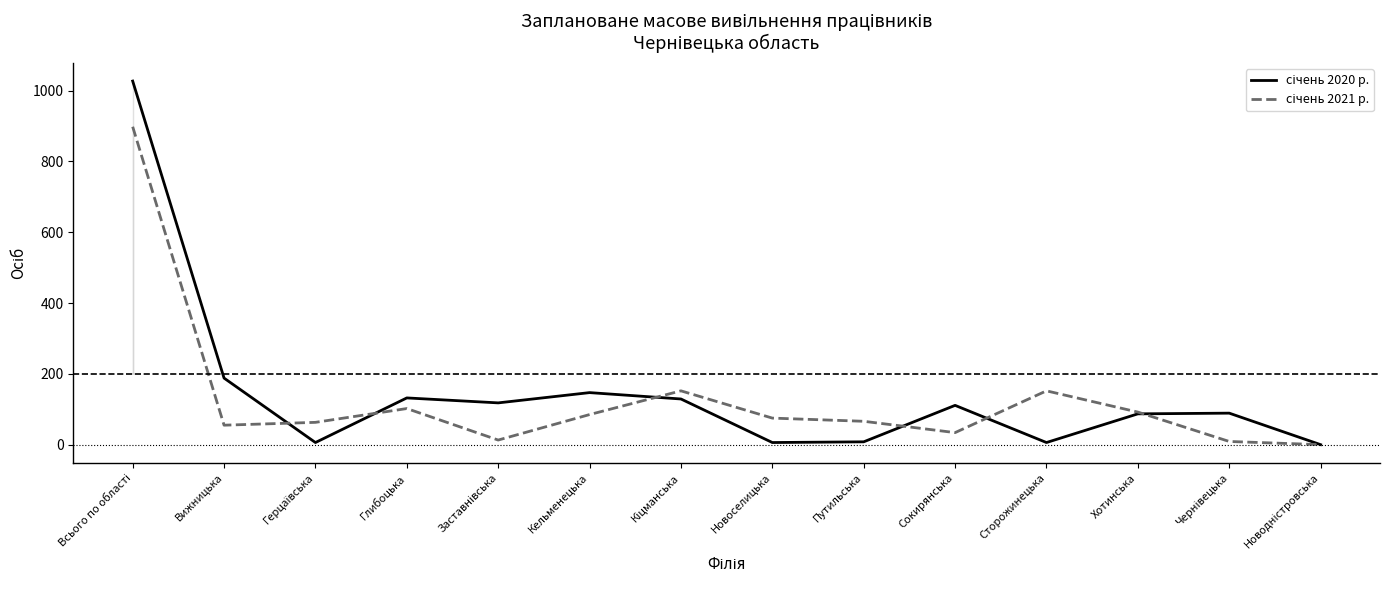

Where is the first local maximum for січень 2021 р.?

Глибоцька